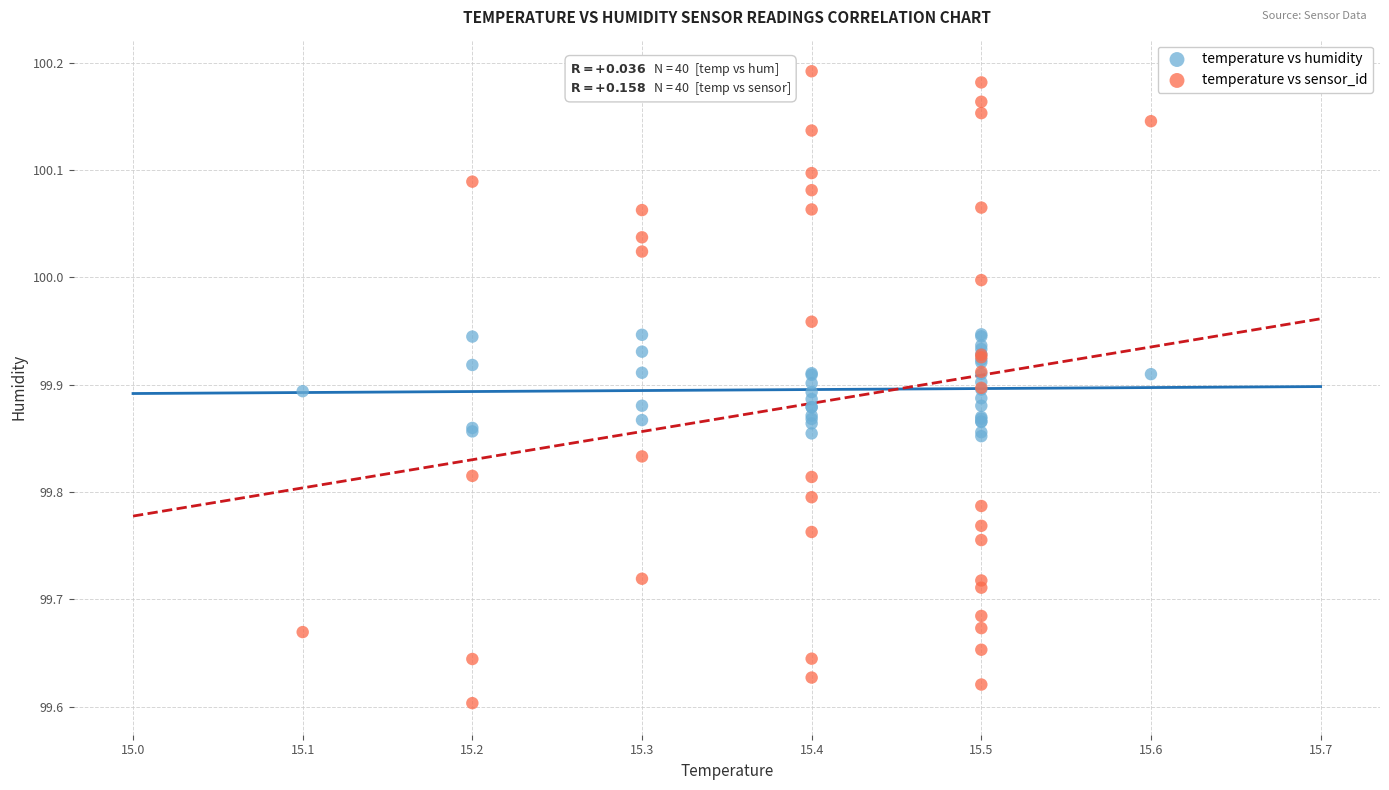

Which series reaches the minimum Y coordinate?

temperature vs sensor_id